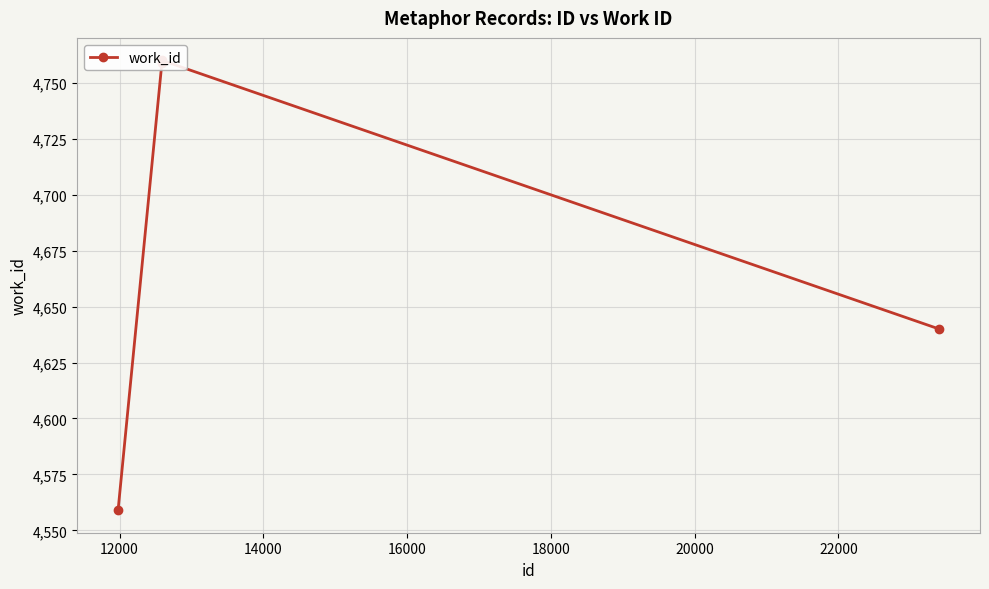

What is the difference between the maximum and minimum values?

201